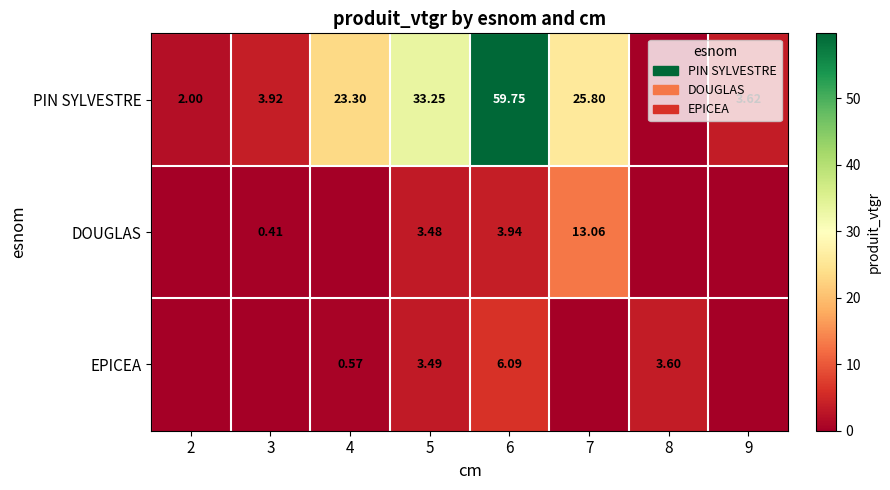

What is the difference between the DOUGLAS values at 3 and 5?

3.1